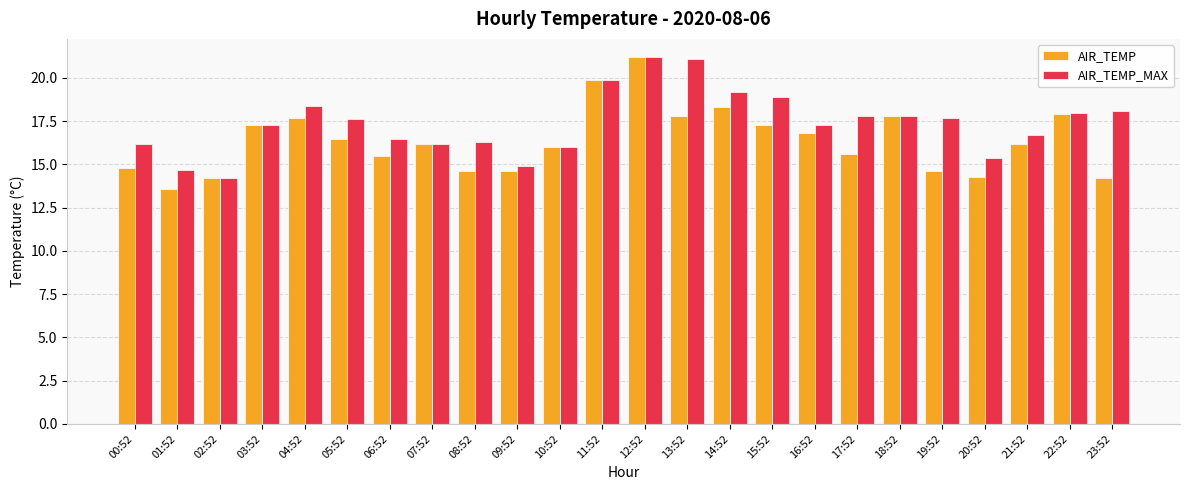

What is the average value of the AIR_TEMP series?

16.4